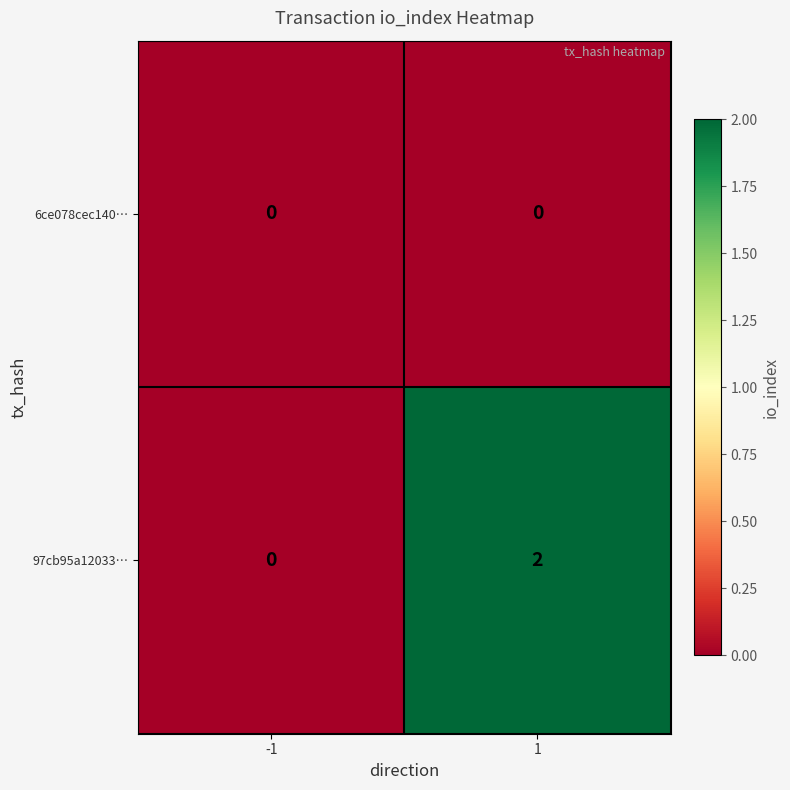

Reading right to left, extract all data points from this chart.

6ce078cec140…: 1=0	-1=0
97cb95a12033…: 1=2	-1=0